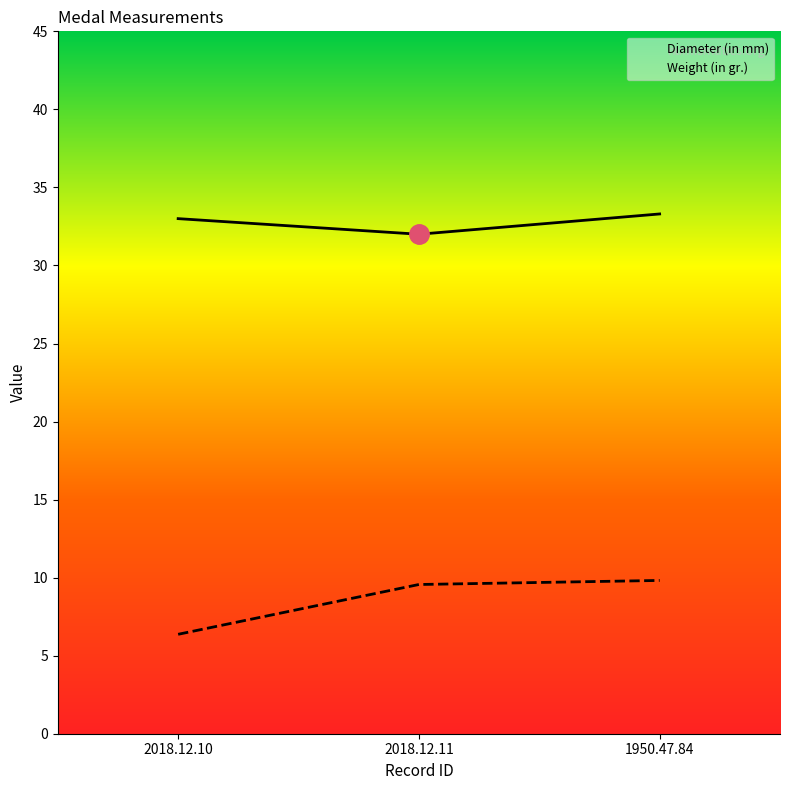

How many lines are shown in the chart?

2